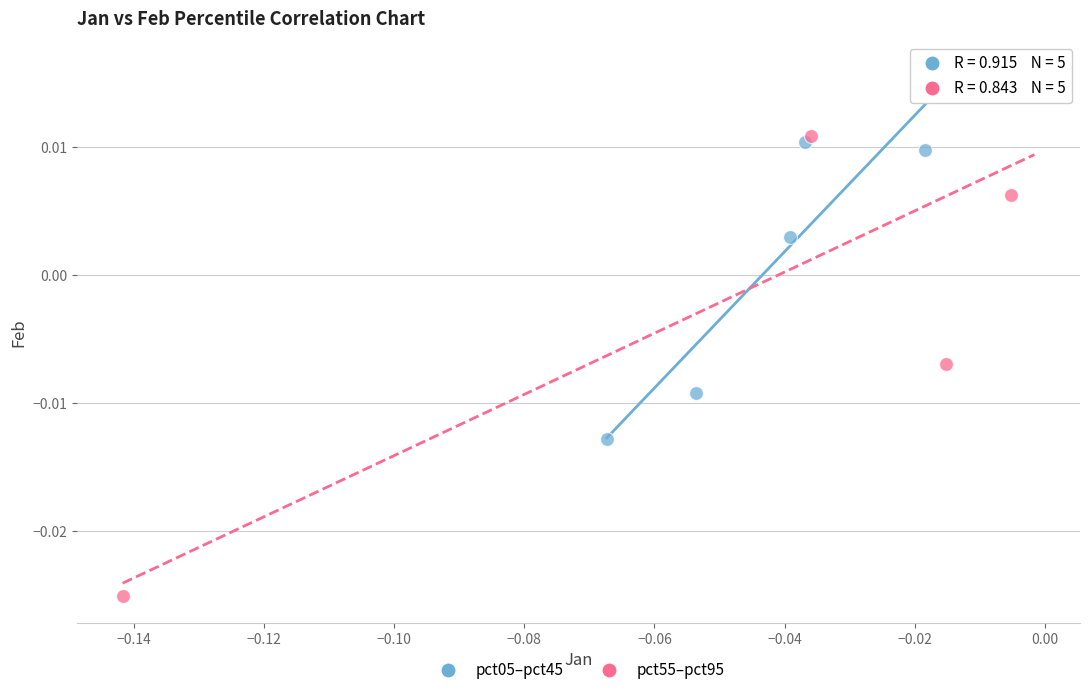

Which series reaches the minimum Y coordinate?

pct55–pct95